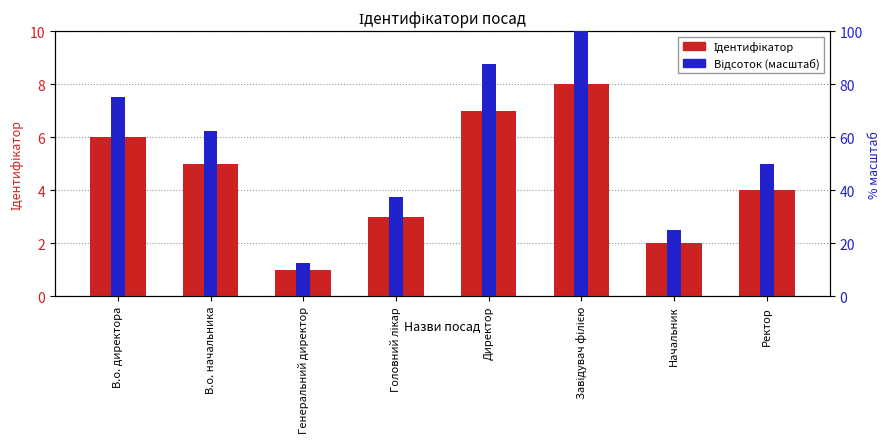

Rank the series by their average value, from lowest to highest.

Ідентифікатор, Відсоток (масштаб)